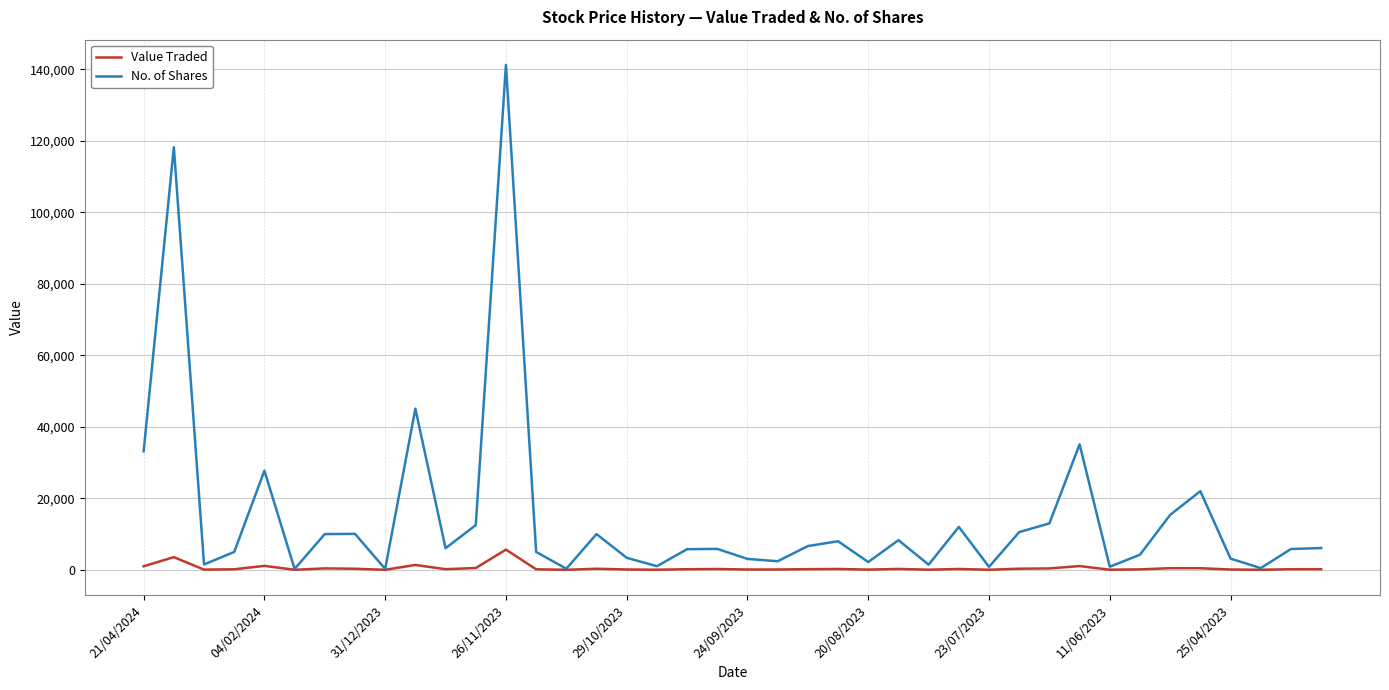

Rank the series by their average value, from lowest to highest.

Value Traded, No. of Shares